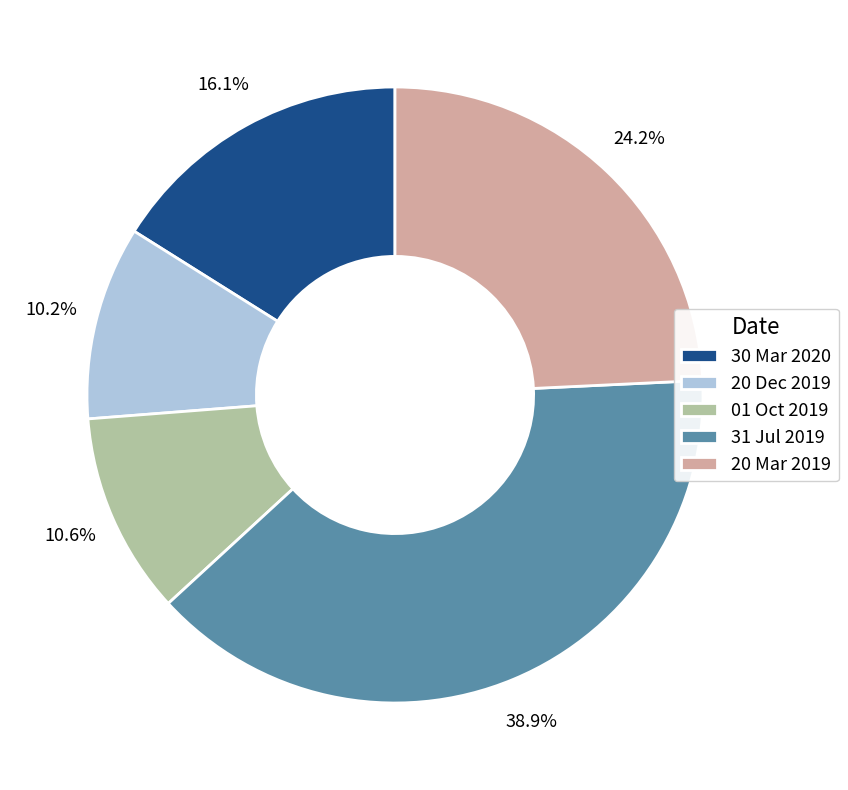

What percentage do 30 Mar 2020 and 31 Jul 2019 together represent?

55.0%